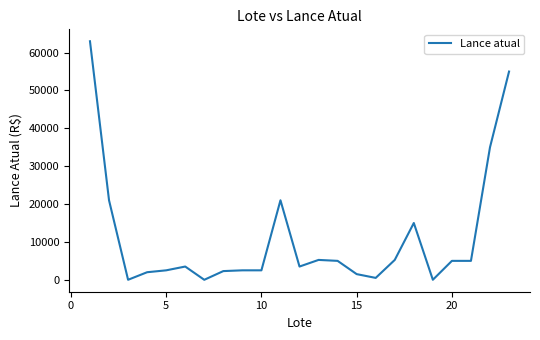

True or false: there are more than 1 points higher than both neighbors.

True